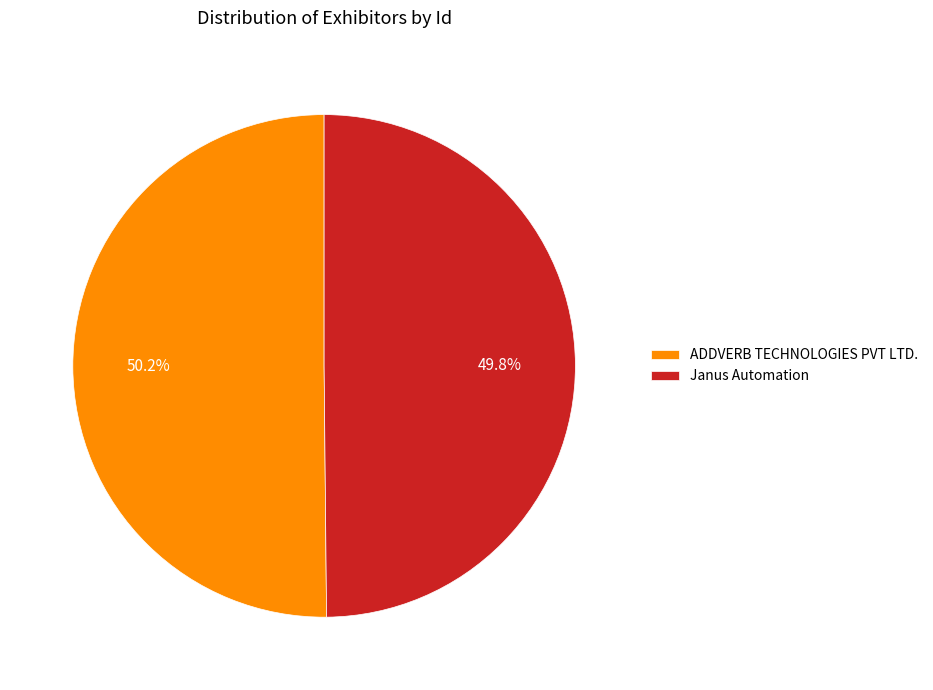

True or false: Janus Automation accounts for 57% of the total.

False